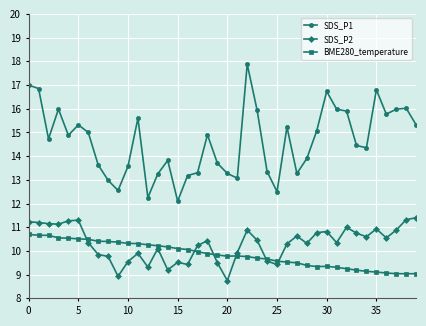

True or false: BME280_temperature and SDS_P1 intersect in this chart.

False